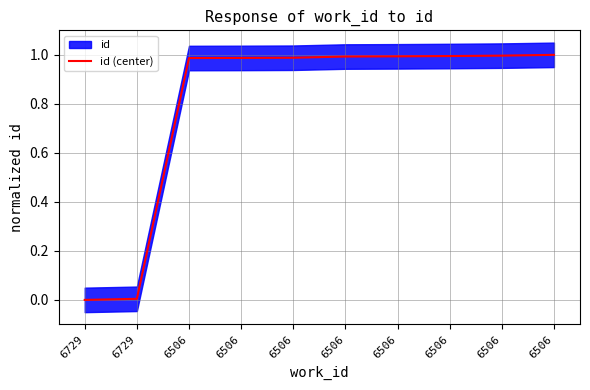

What is the value of the 10th point from the left?

1.0